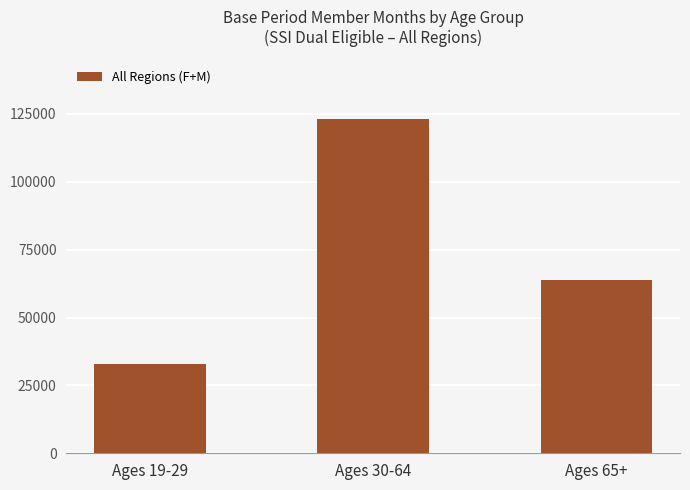

Is it true that the value at Ages 65+ is 89870?

False